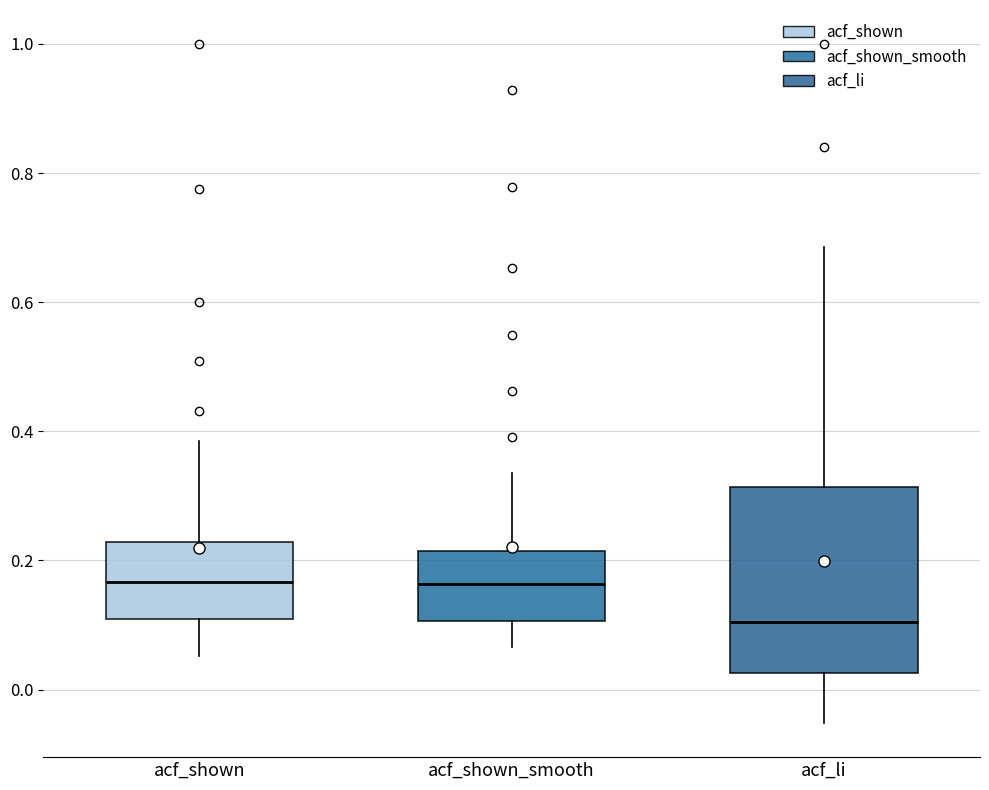

Reading left to right, read every box against the y-axis: the position of its median line, the range the box covers, and the ends of its whiskers. The values are not printed on the chart, so give them approximately, as read against the axis.

acf_shown: median 0.16, box 0.10 to 0.22, whiskers 0.06 to 0.38
acf_shown_smooth: median 0.16, box 0.10 to 0.22, whiskers 0.06 to 0.34
acf_li: median 0.10, box 0.02 to 0.32, whiskers -0.06 to 0.68